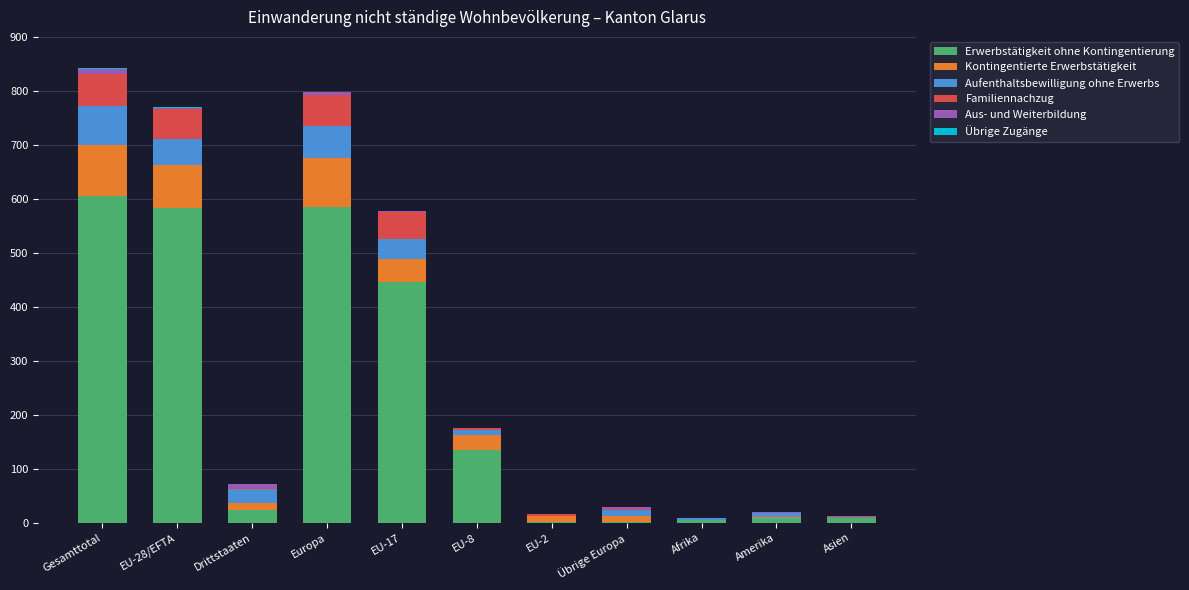

Which category has the highest value in the Erwerbstätigkeit ohne Kontingentierung series?

Gesamttotal